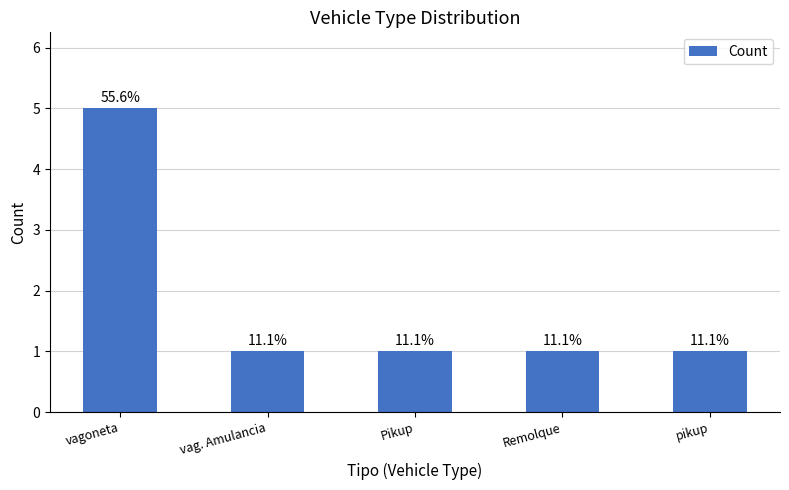

Approximately how many times larger is the value at Remolque compared to pikup?

1.0